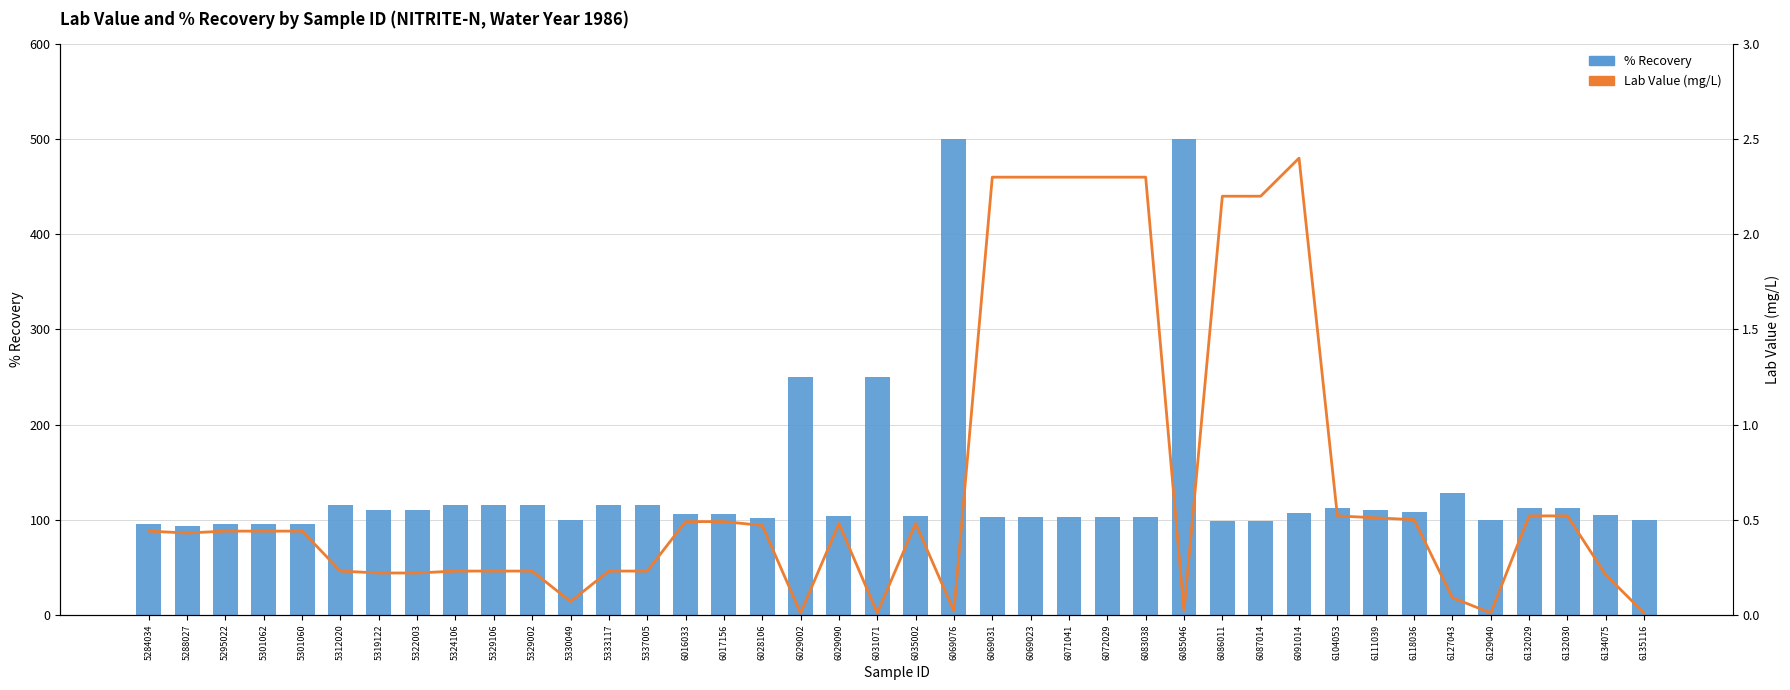

What is the total value across all series at 6132030?

113.1